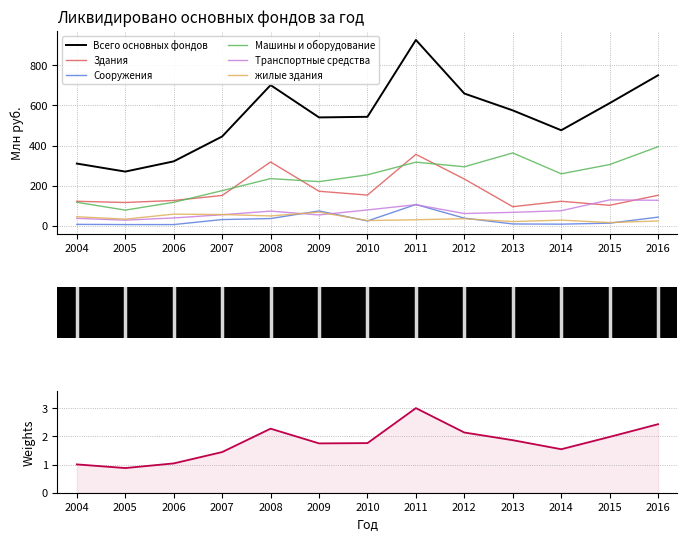

Between 2004 and 2005, which series saw the biggest shift?

Всего основных фондов